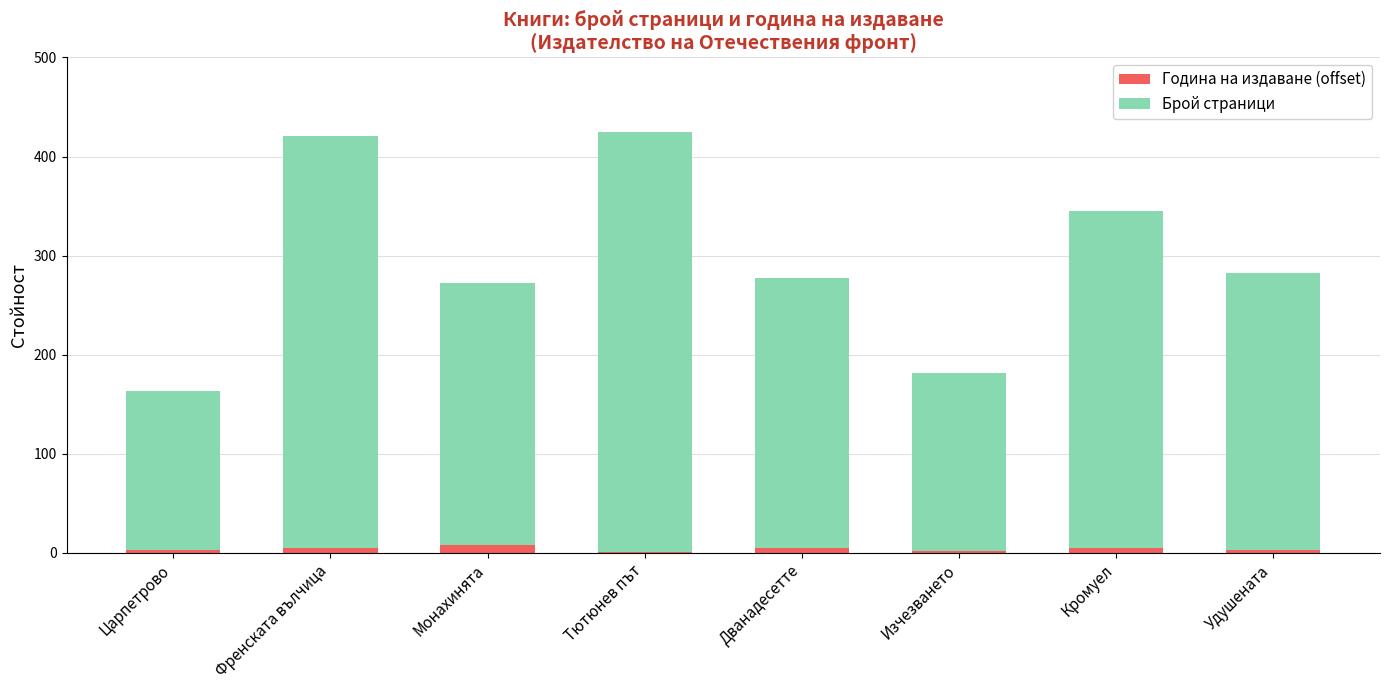

Are the bars grouped side by side (vs. stacked)?

No